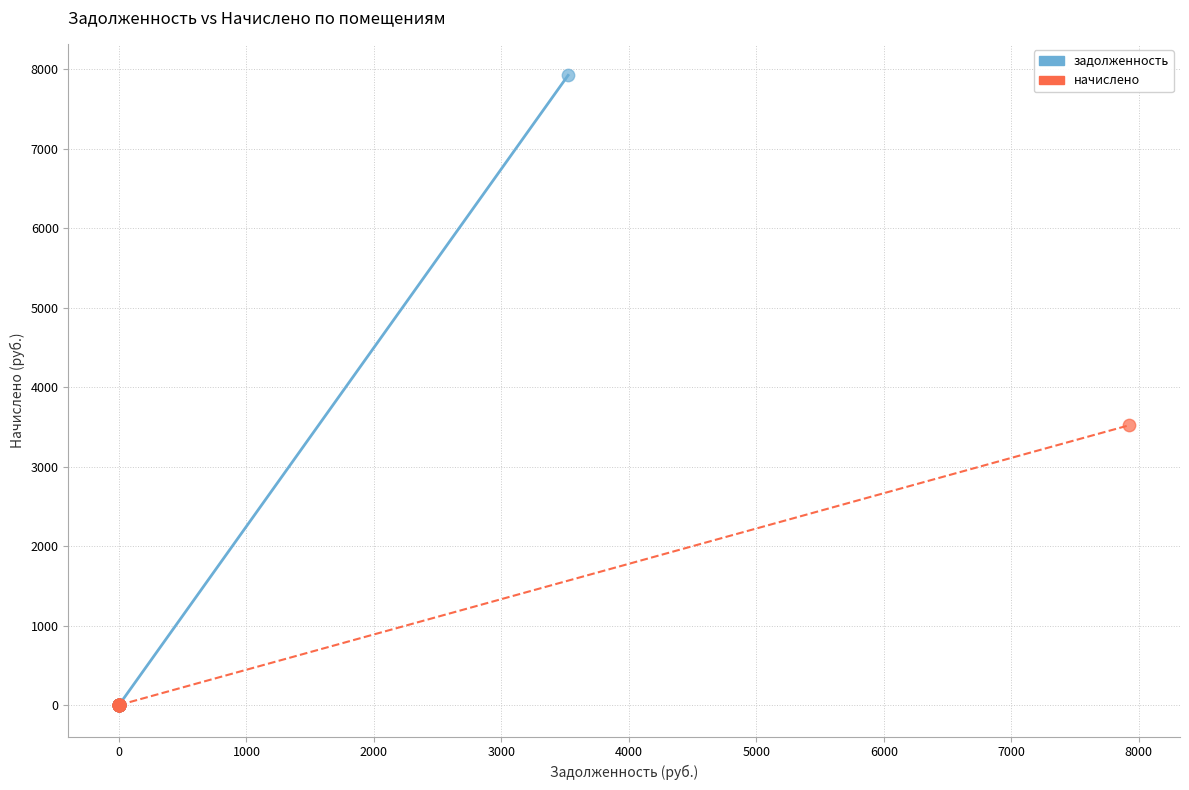

Which series reaches the maximum Y coordinate?

задолженность